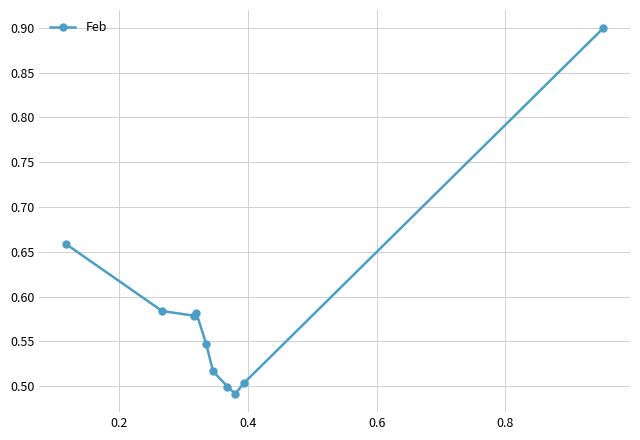

Count the values in the range 0 to 1.

10